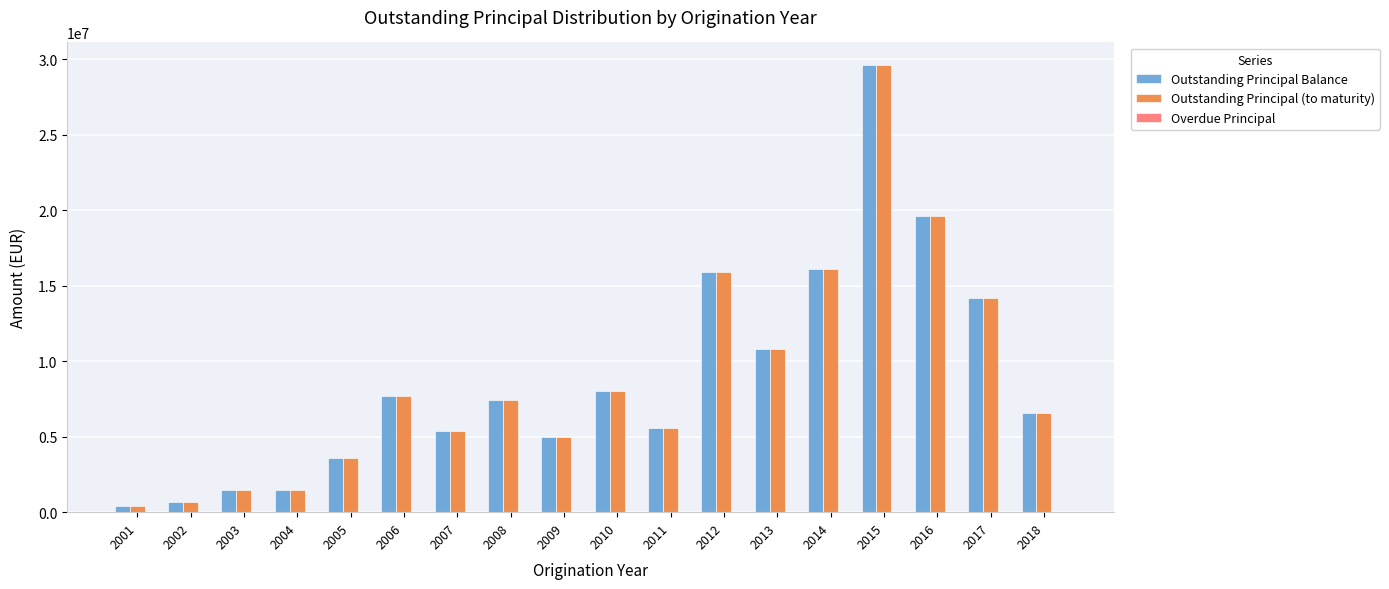

Which series has the largest range (max minus min)?

Outstanding Principal Balance